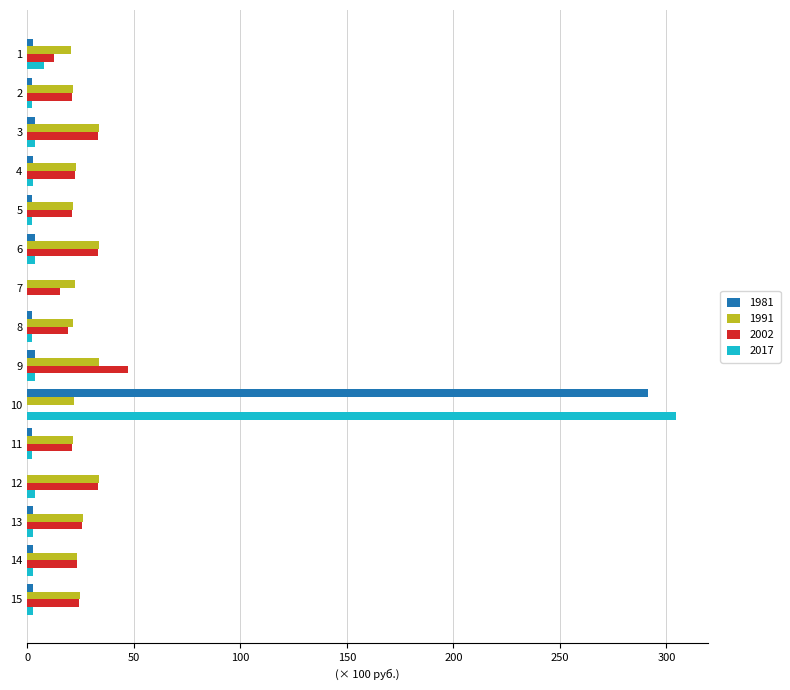

What is the total value across all series at 10?

617.6